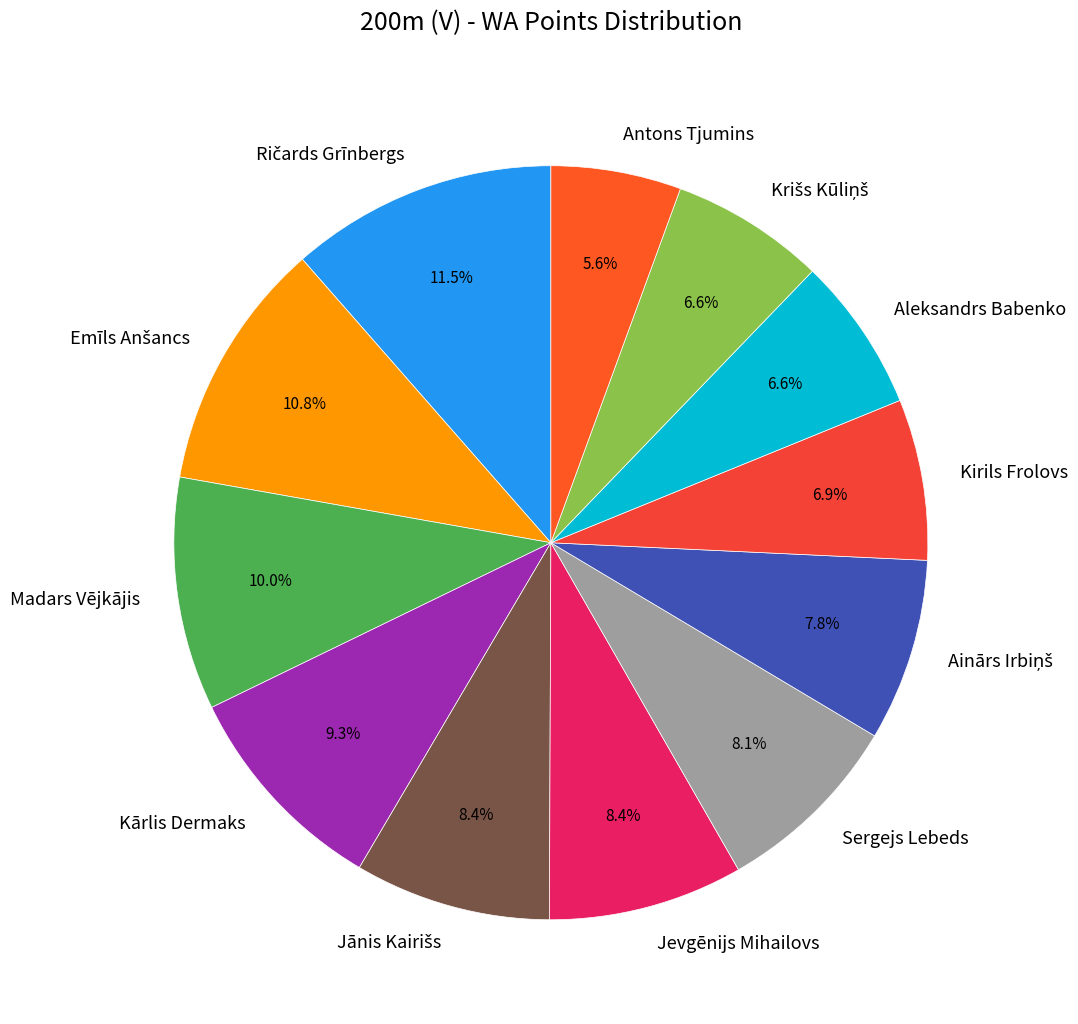

What is the smallest slice in the pie chart?

Antons Tjumins